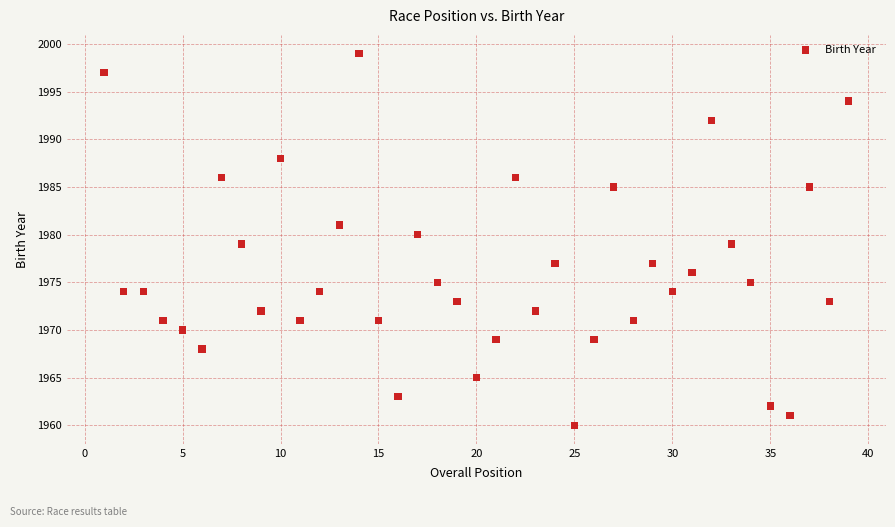

What is the range of Y values (max minus min)?

39